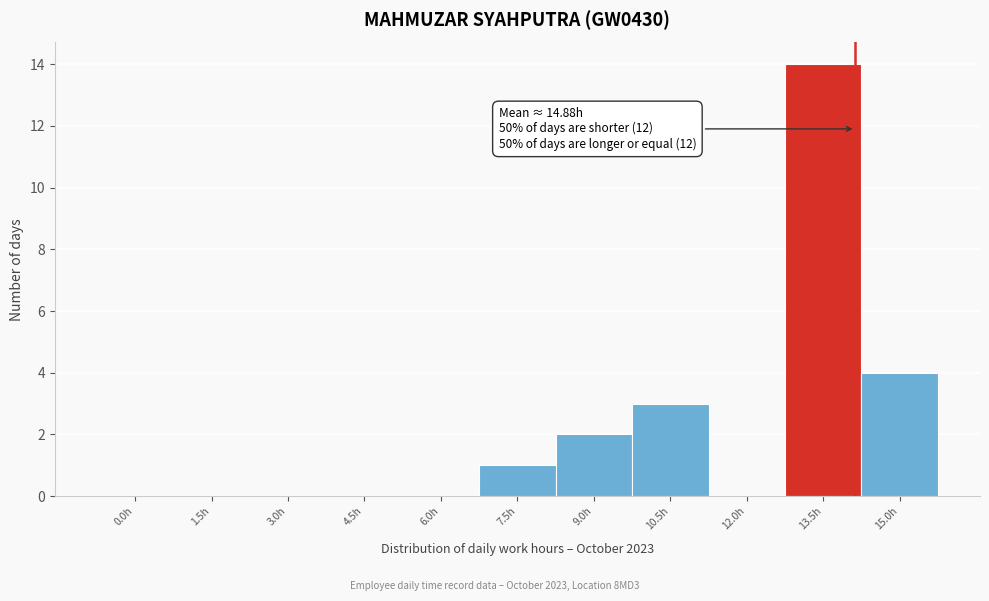

Reading right to left, transcribe all the data shown in this chart.

15.0h=4	13.5h=14	12.0h=0	10.5h=3	9.0h=2	7.5h=1	6.0h=0	4.5h=0	3.0h=0	1.5h=0	0.0h=0